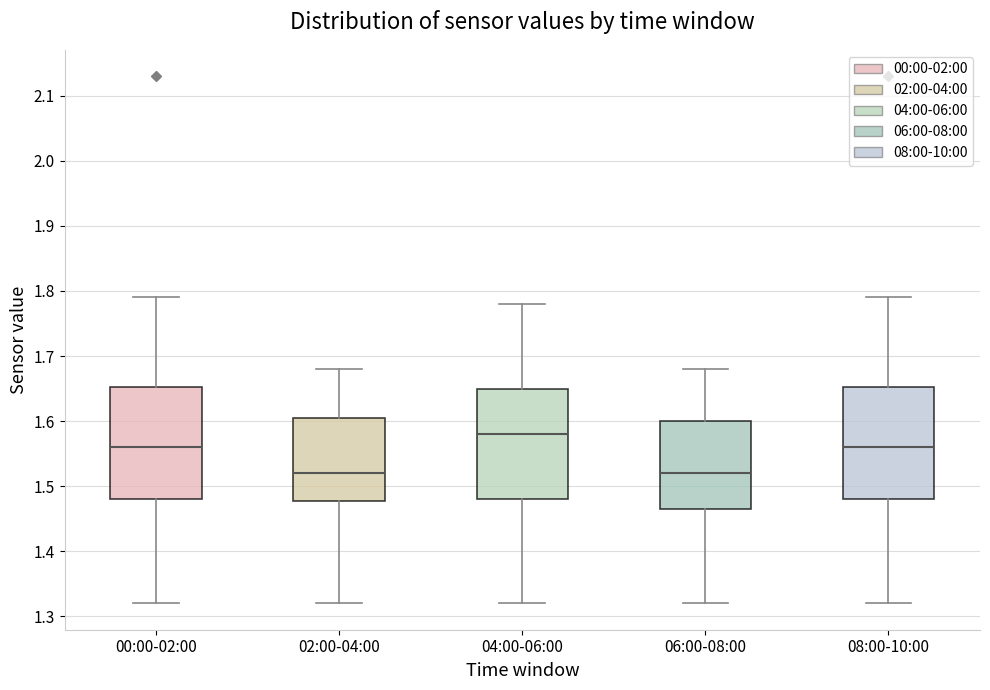

Reading left to right, transcribe this box plot: for each box, give where its median line is, the range the box spans, and where its two whiskers end, as read against the y-axis. The values are not printed on the chart, so give them approximately, as read against the axis.

00:00-02:00: median 1.56, box 1.48 to 1.65, whiskers 1.32 to 1.79
02:00-04:00: median 1.52, box 1.48 to 1.61, whiskers 1.32 to 1.68
04:00-06:00: median 1.58, box 1.48 to 1.65, whiskers 1.32 to 1.78
06:00-08:00: median 1.52, box 1.47 to 1.60, whiskers 1.32 to 1.68
08:00-10:00: median 1.56, box 1.48 to 1.65, whiskers 1.32 to 1.79